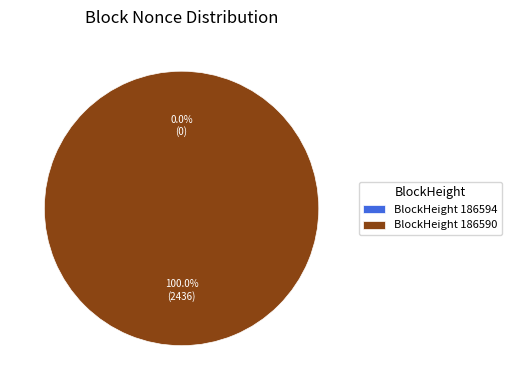

Count the number of slices in the pie.

2